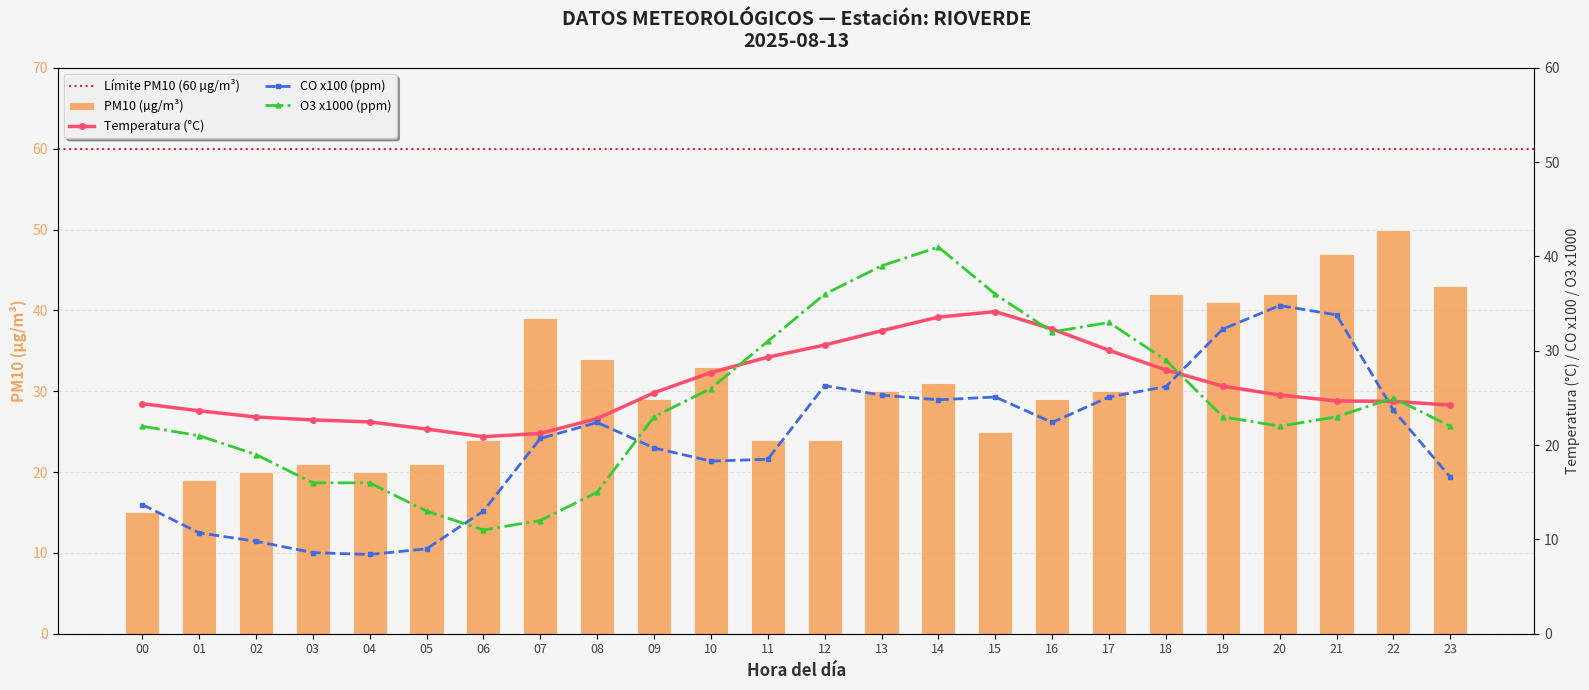

Count the number of categories in the chart.

24